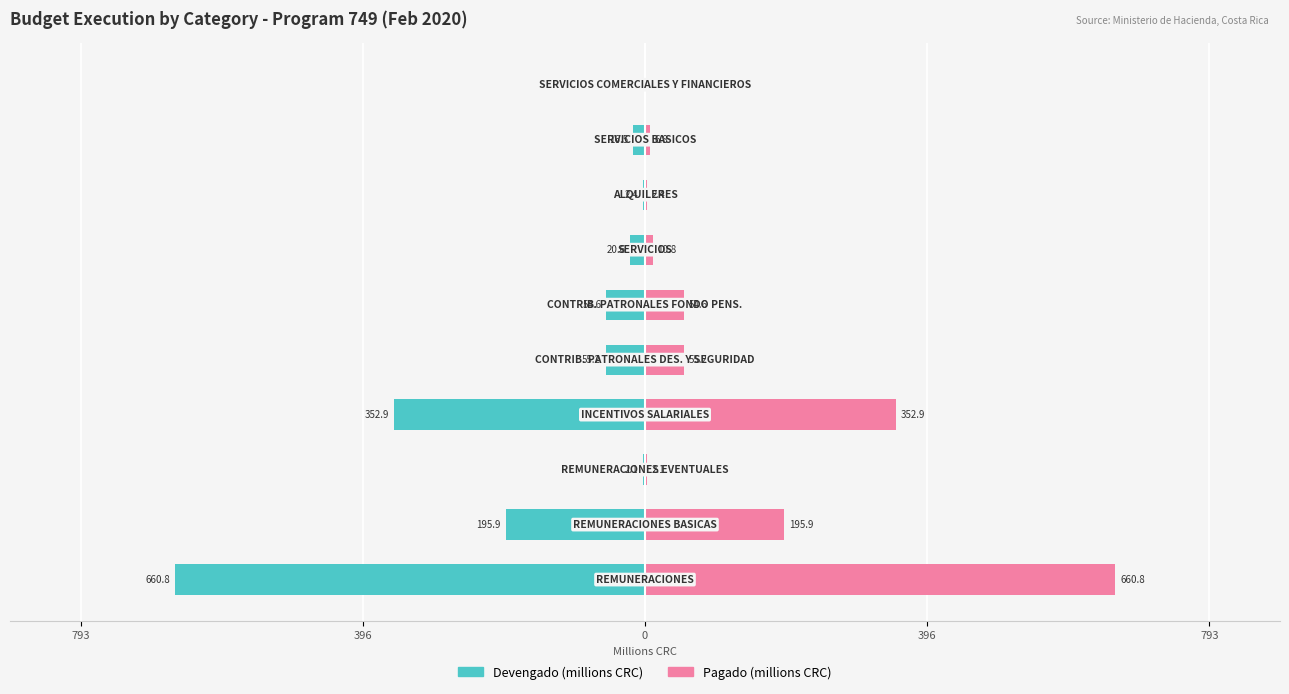

Reading right to left, transcribe all the data shown in this chart.

Devengado (millions CRC): 0.0	-16.5	-2.4	-20.6	-54.6	-55.2	-352.9	-2.1	-195.9	-660.8
Pagado (millions CRC): 0.0	6.8	2.4	10.8	54.6	55.2	352.9	2.1	195.9	660.8